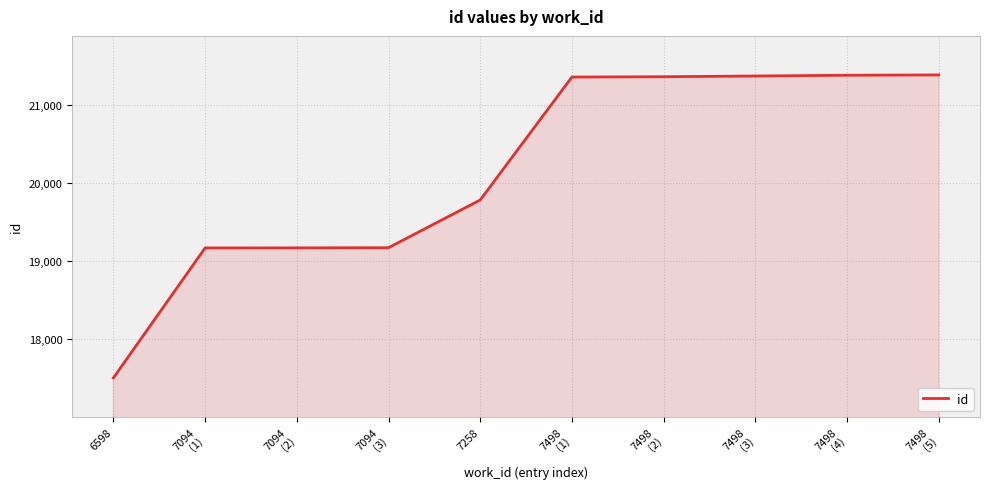

What position from the right is 6598?

10